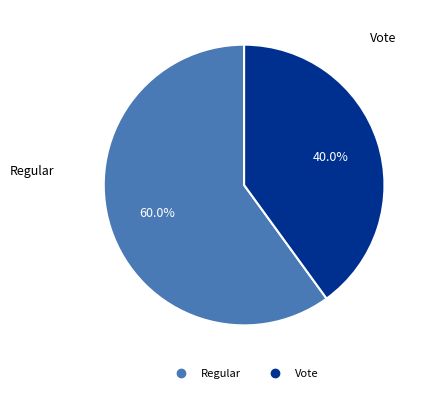

Rank the categories by value from lowest to highest.

Vote, Regular